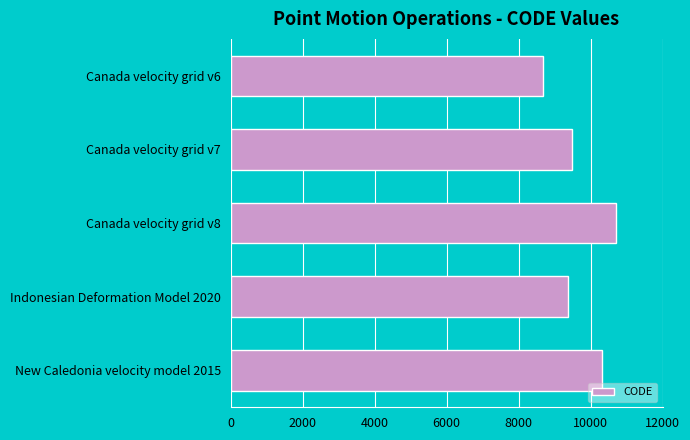

Reading top to bottom, extract all data points from this chart.

8676	9483	10707	9375	10323